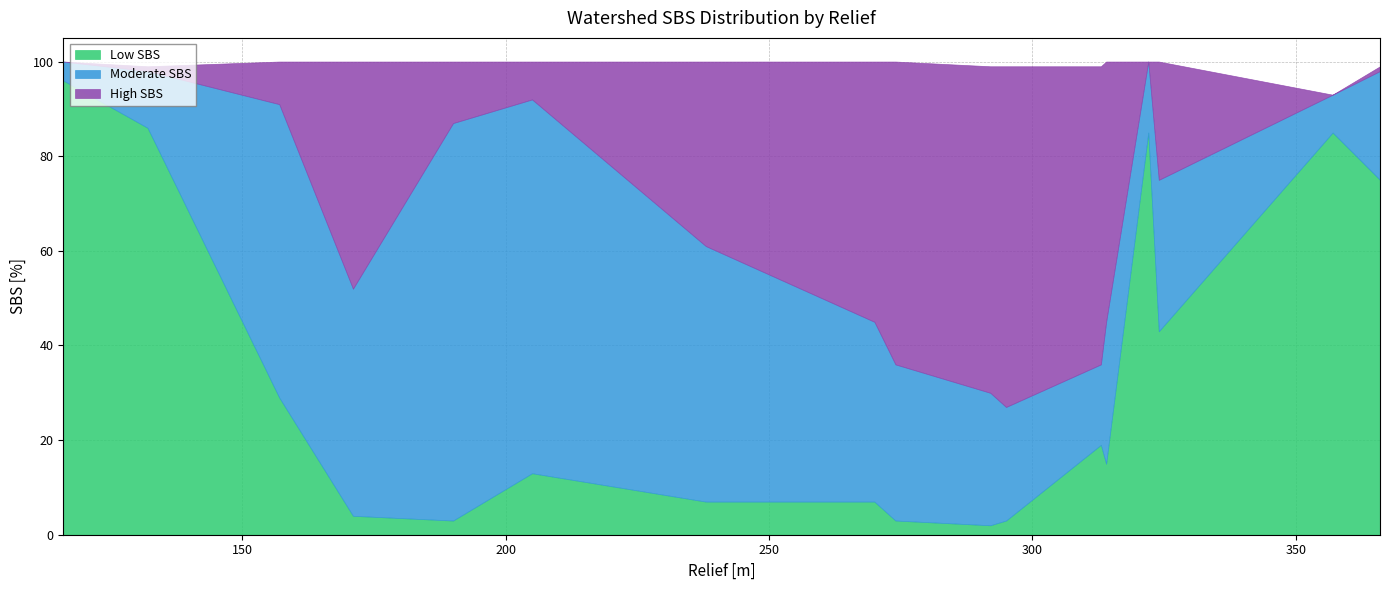

True or false: Low SBS has a value of 23 at 205.

False